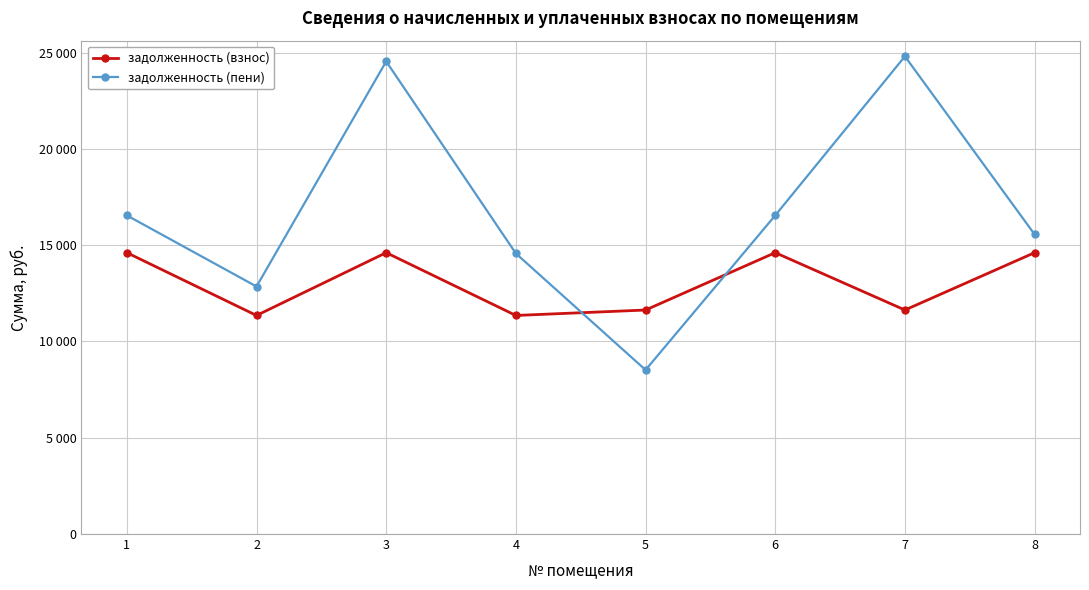

What are all the series names shown in the legend?

задолженность (взнос), задолженность (пени)